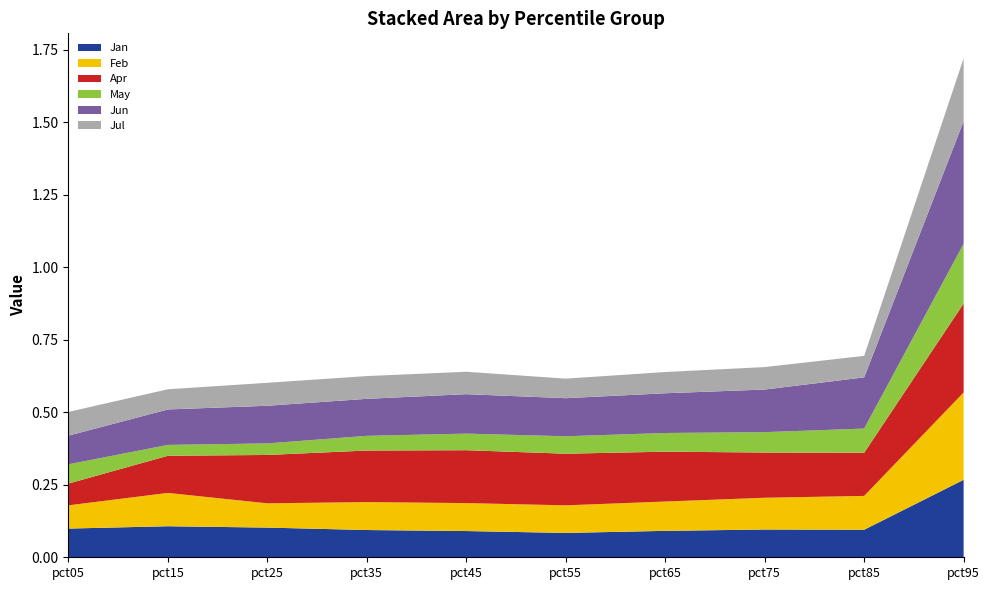

Reading left to right, transcribe all the data shown in this chart.

Jan: pct05=0.1	pct15=0.1	pct25=0.1	pct35=0.1	pct45=0.1	pct55=0.1	pct65=0.1	pct75=0.1	pct85=0.1	pct95=0.3
Feb: pct05=0.1	pct15=0.1	pct25=0.1	pct35=0.1	pct45=0.1	pct55=0.1	pct65=0.1	pct75=0.1	pct85=0.1	pct95=0.3
Apr: pct05=0.1	pct15=0.1	pct25=0.2	pct35=0.2	pct45=0.2	pct55=0.2	pct65=0.2	pct75=0.2	pct85=0.1	pct95=0.3
May: pct05=0.1	pct15=0.0	pct25=0.0	pct35=0.1	pct45=0.1	pct55=0.1	pct65=0.1	pct75=0.1	pct85=0.1	pct95=0.2
Jun: pct05=0.1	pct15=0.1	pct25=0.1	pct35=0.1	pct45=0.1	pct55=0.1	pct65=0.1	pct75=0.1	pct85=0.2	pct95=0.4
Jul: pct05=0.1	pct15=0.1	pct25=0.1	pct35=0.1	pct45=0.1	pct55=0.1	pct65=0.1	pct75=0.1	pct85=0.1	pct95=0.2